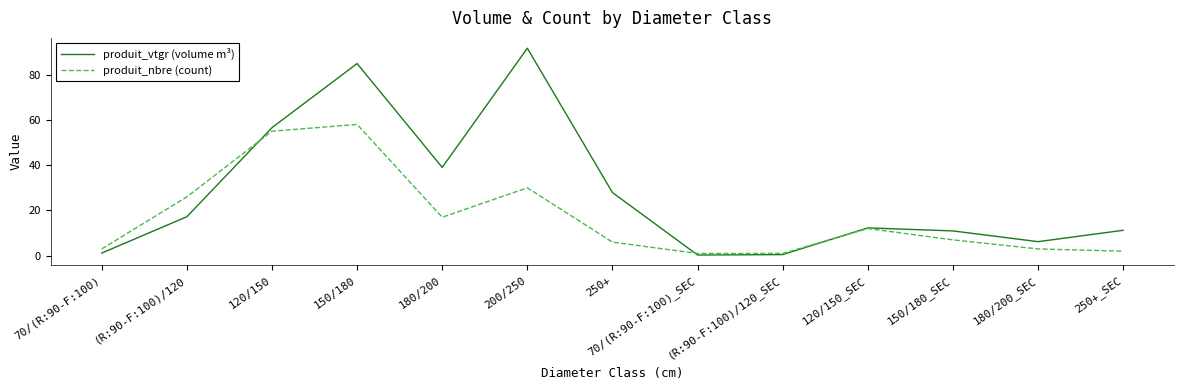

The value of produit_vtgr (volume m³) at 150/180_SEC is 17.9. True or false?

False